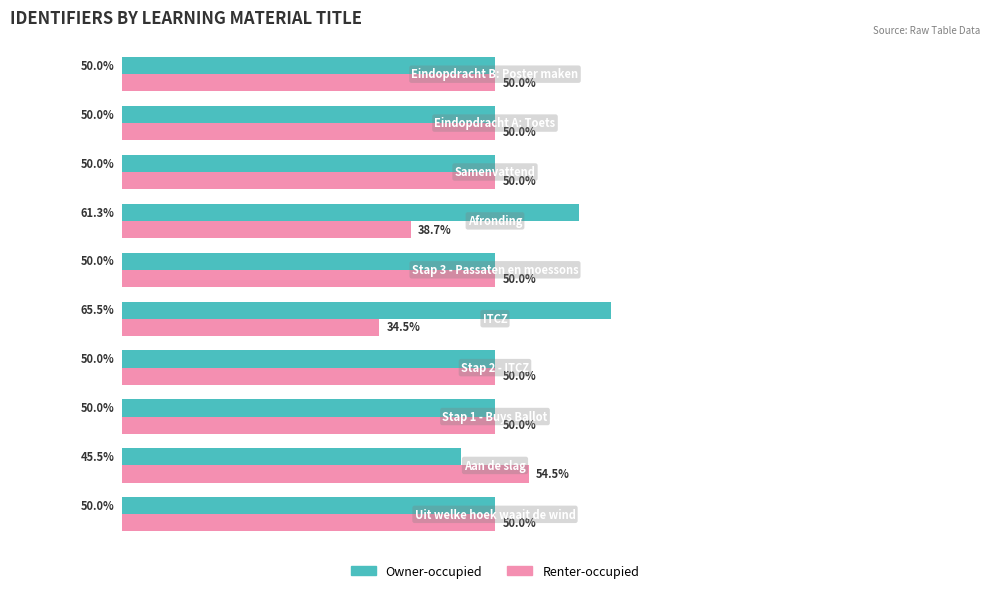

Which series has the largest total across all categories?

Owner-occupied